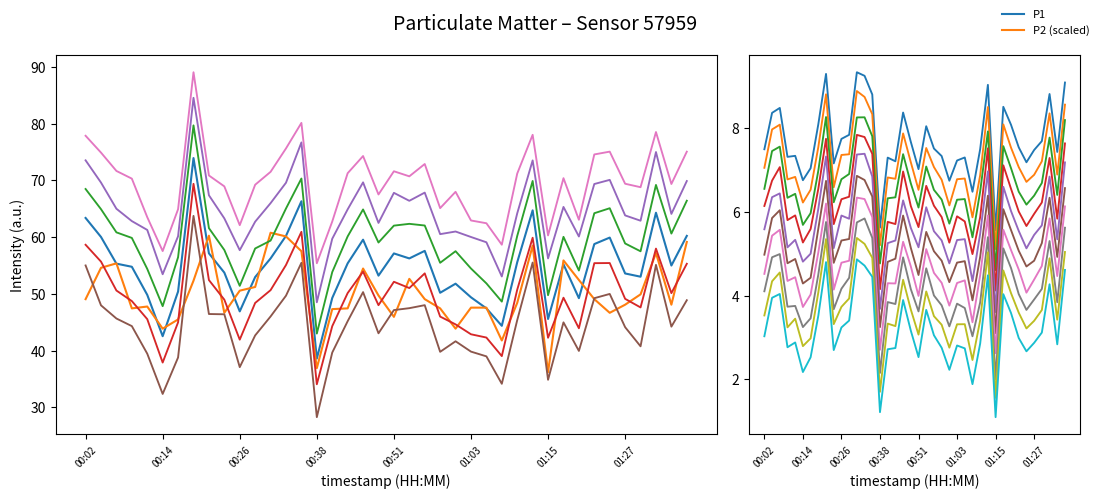

Does the chart have visible grid lines?

No